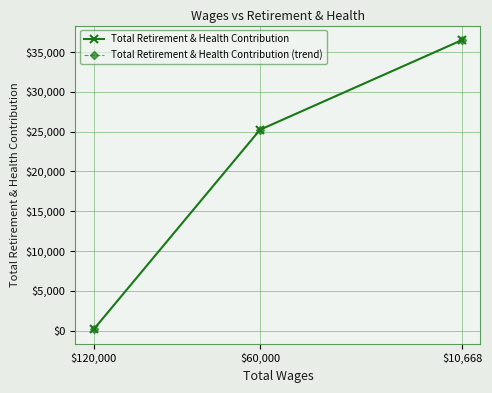

At $120,000, list the series in order from smallest to largest.

Total Retirement & Health Contribution, Total Retirement & Health Contribution (trend)